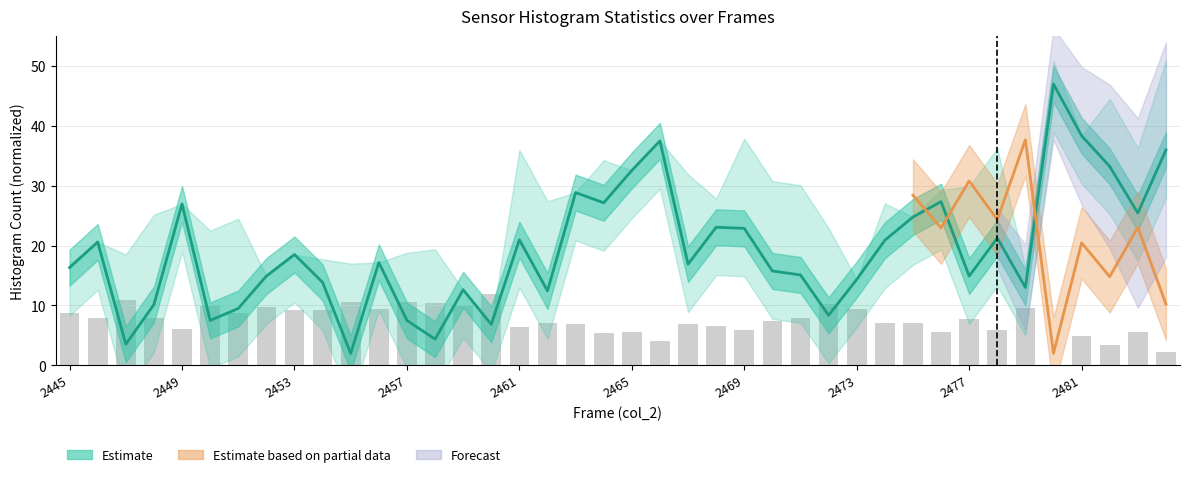

What is the change in value from 21 to 29?

-16.6